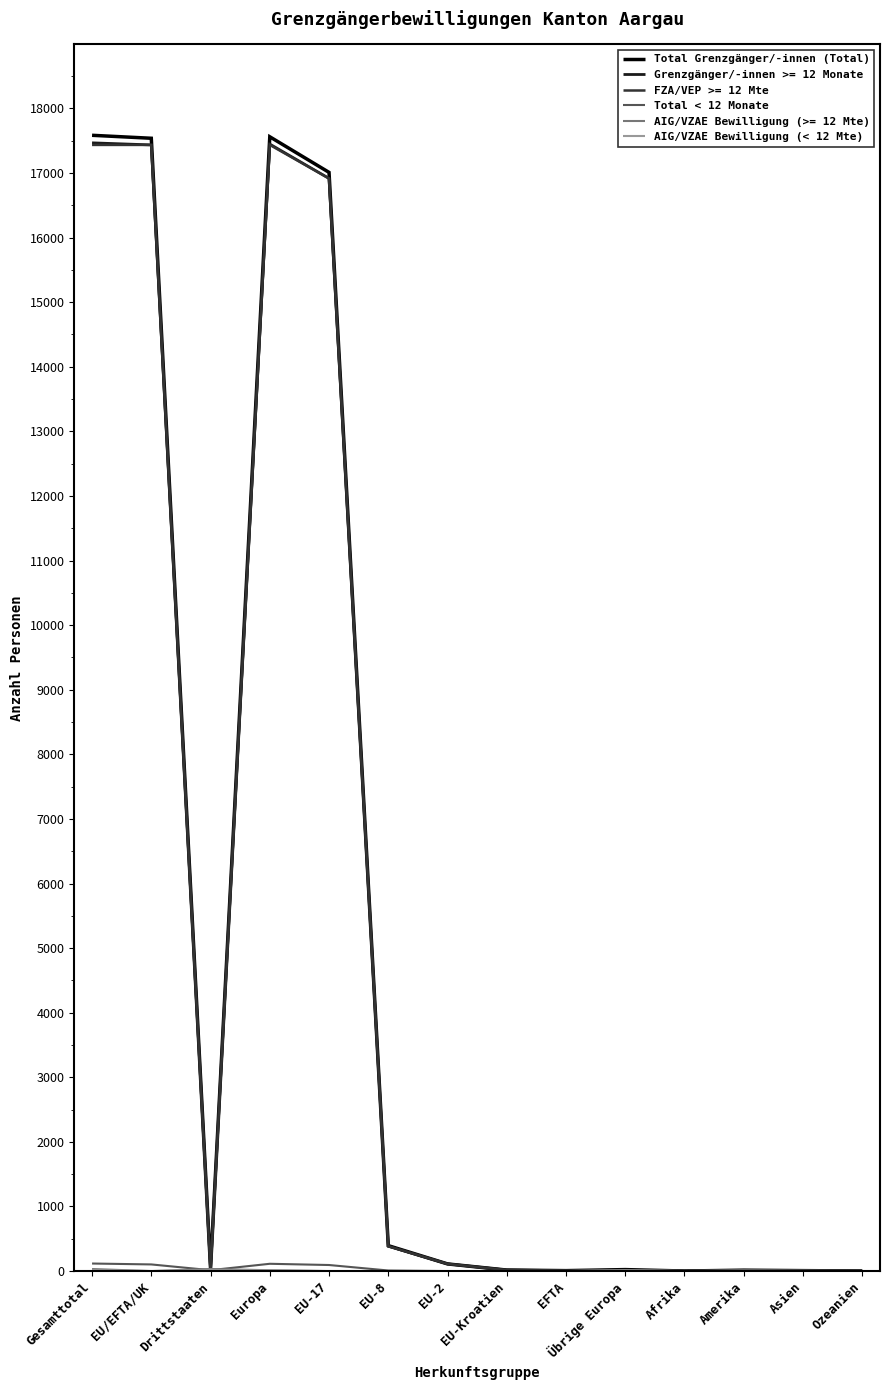

Which series changed the most between Europa and Übrige Europa?

Total Grenzgänger/-innen (Total)